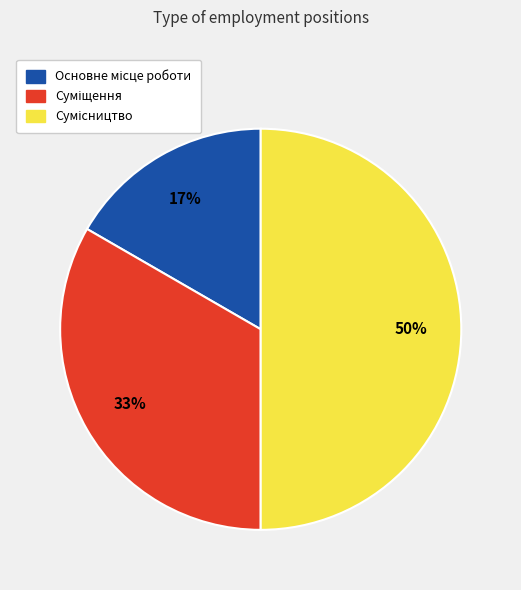

To the nearest percent, what is the difference between the largest and smallest slice percentages?

33%